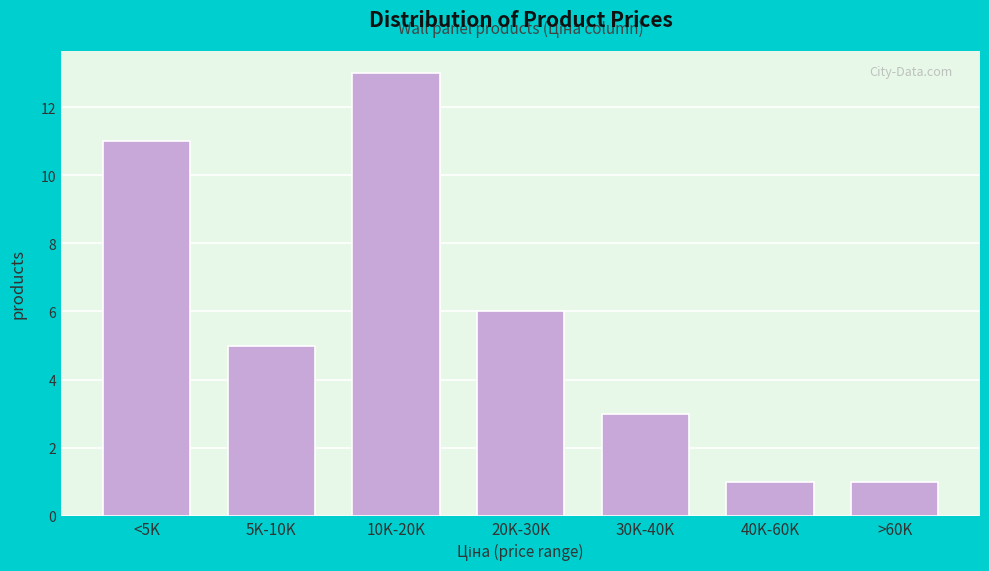

Reading left to right, list all the values displayed in this chart.

11	5	13	6	3	1	1